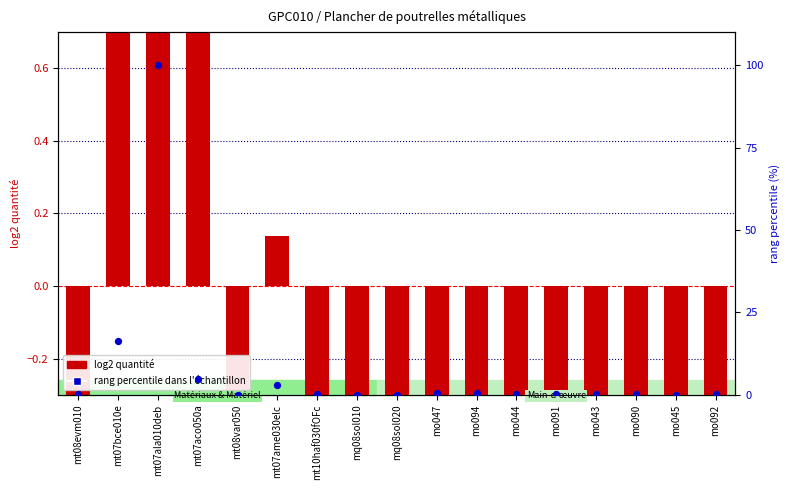

At which category is the sum across all series the highest?

mt07ala010deb